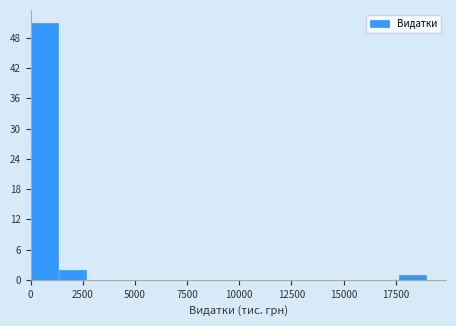

Around what value on the x-axis is the tallest bar? Give the approximate position of its centre, as read against the axis.

500